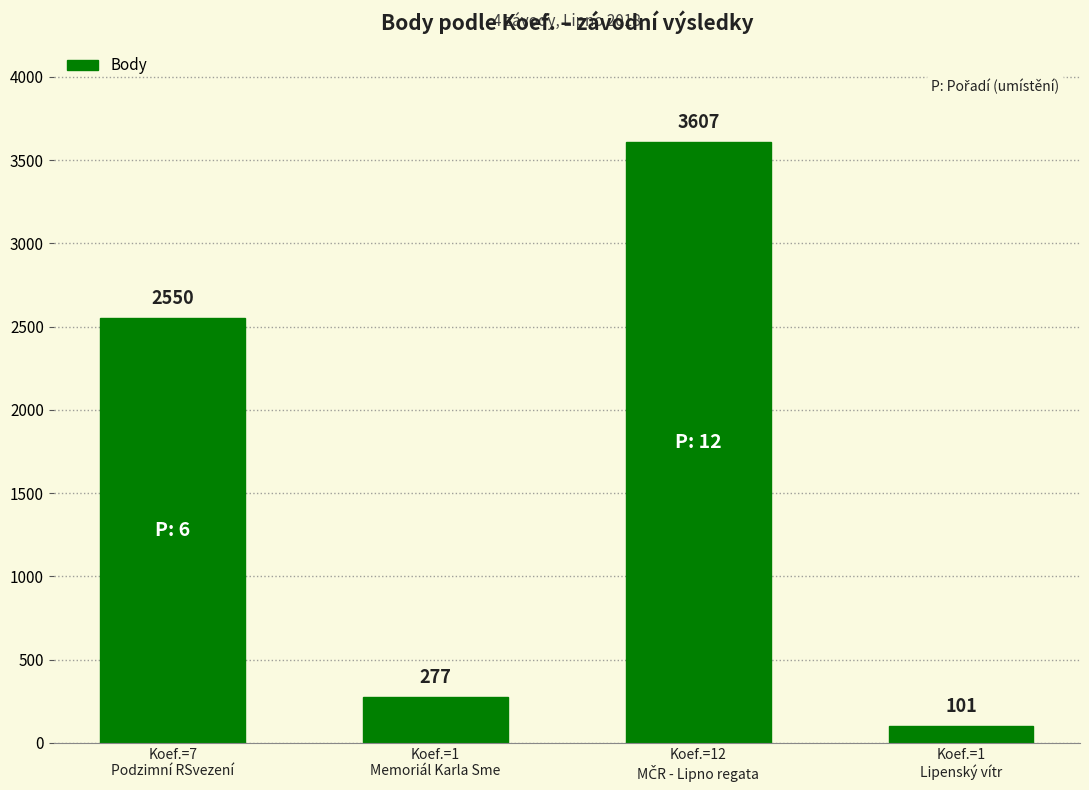

Approximately how many times larger is the value at Koef.=7
Podzimní RSvezení compared to Koef.=1
Lipenský vítr?

25.2